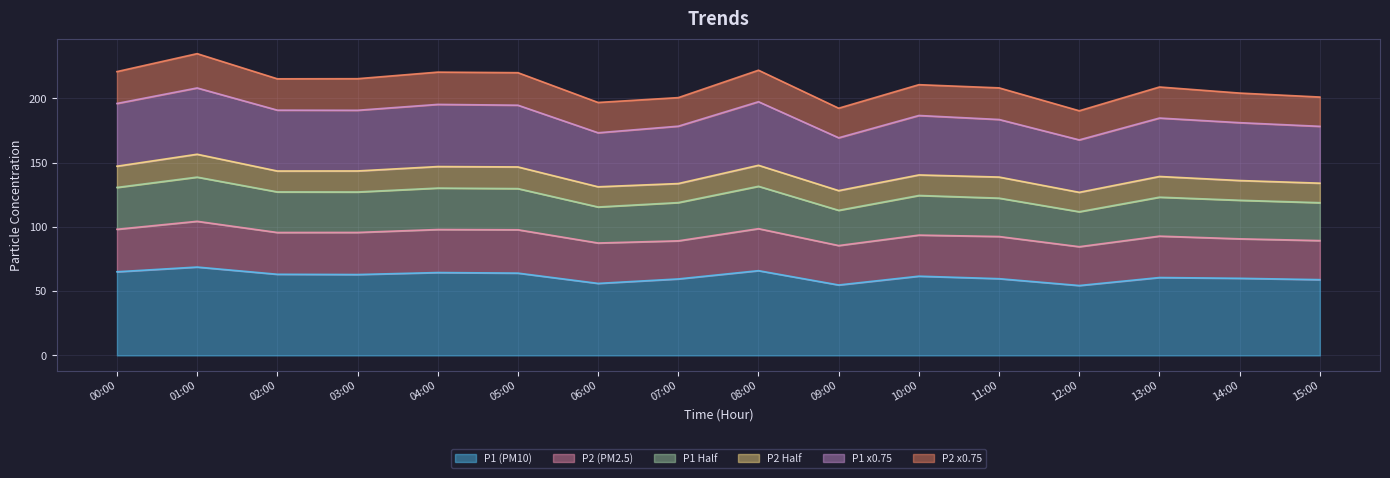

What is the label of the 6th point from the right?

10:00